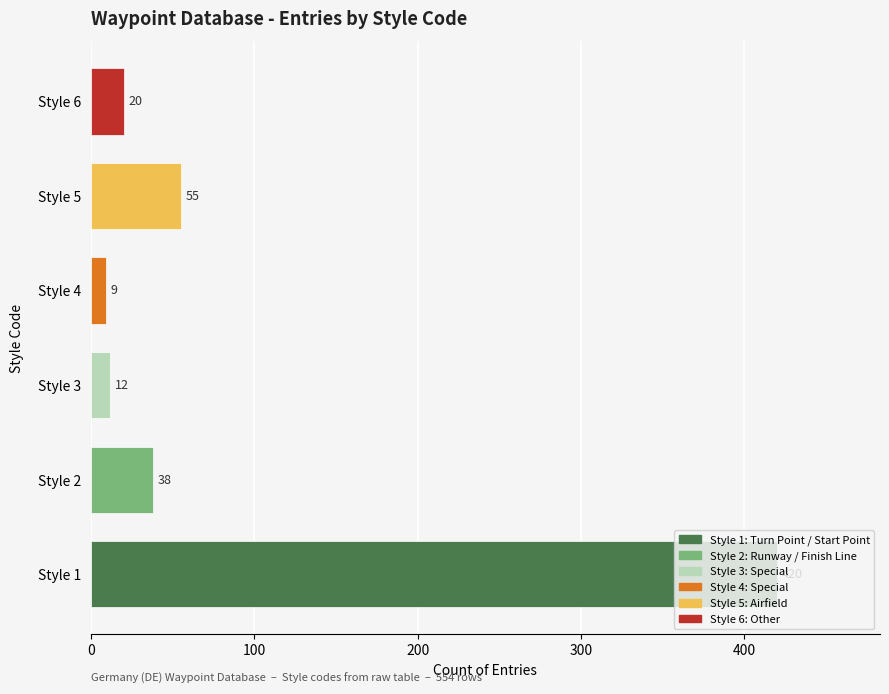

True or false: the data shows 54 at Style 2.

False